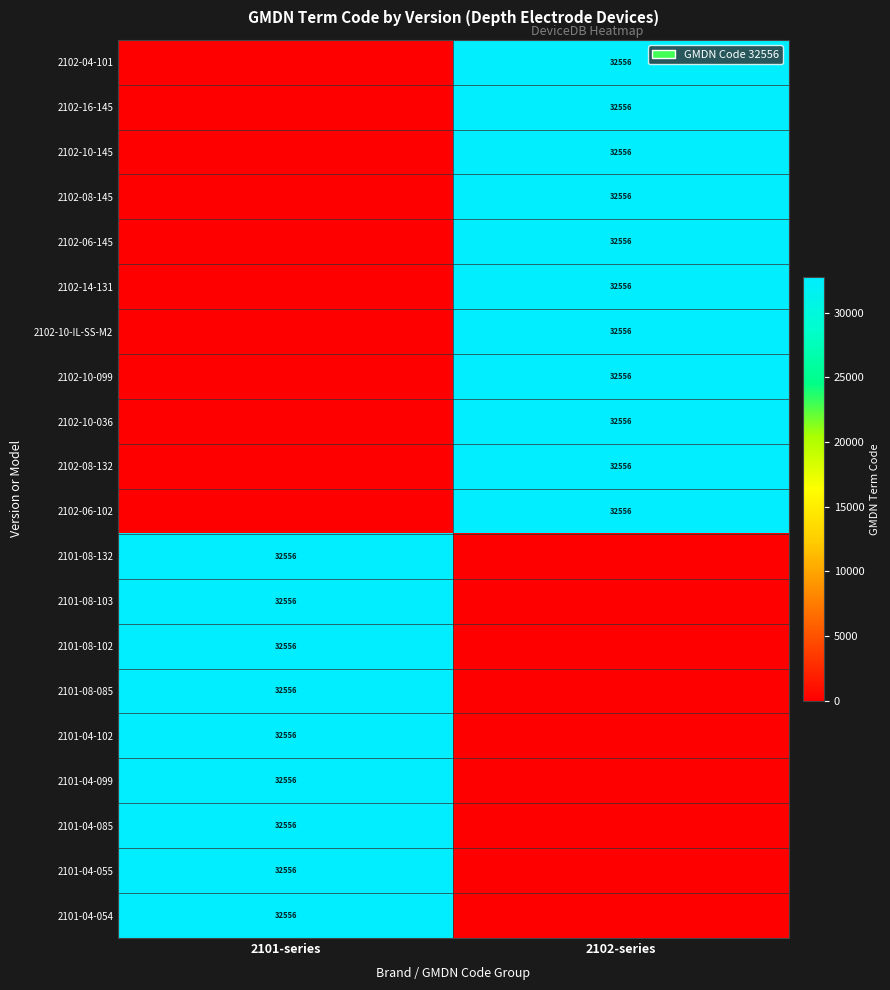

The value of 2101-04-099 at 2101-series is 52975. True or false?

False